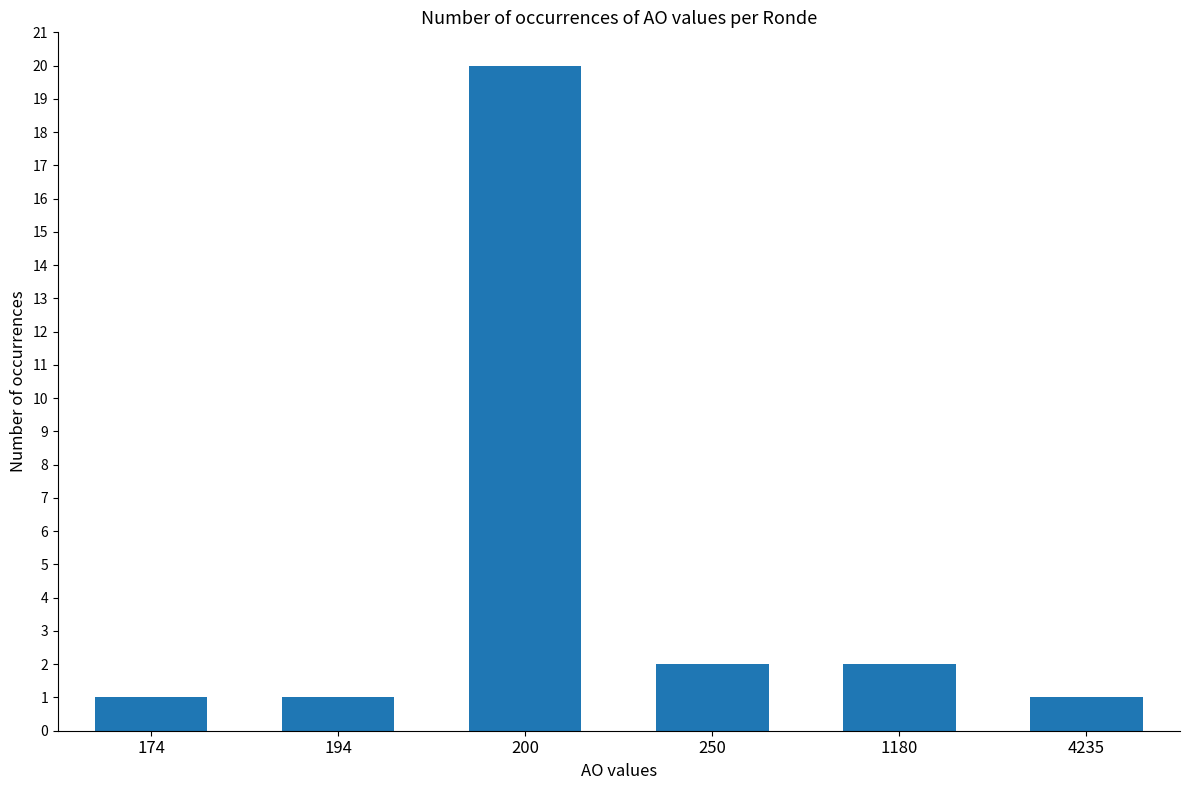

Reading left to right, list all the values displayed in this chart.

1	1	20	2	2	1